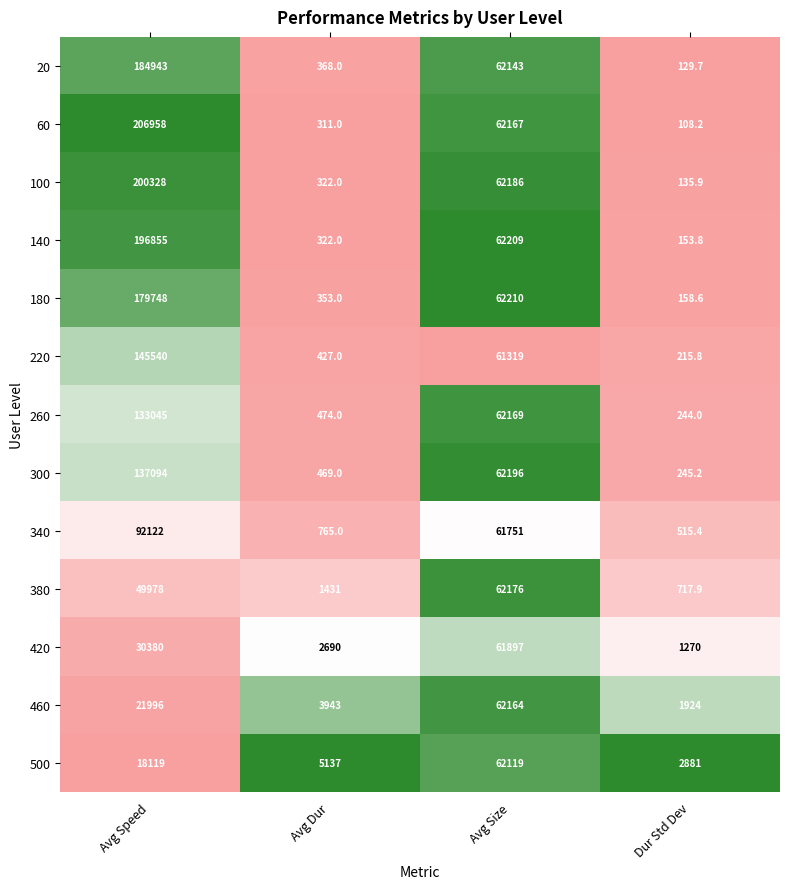

What is the difference between the 100 values at Dur Std Dev and Avg Dur?

186.1